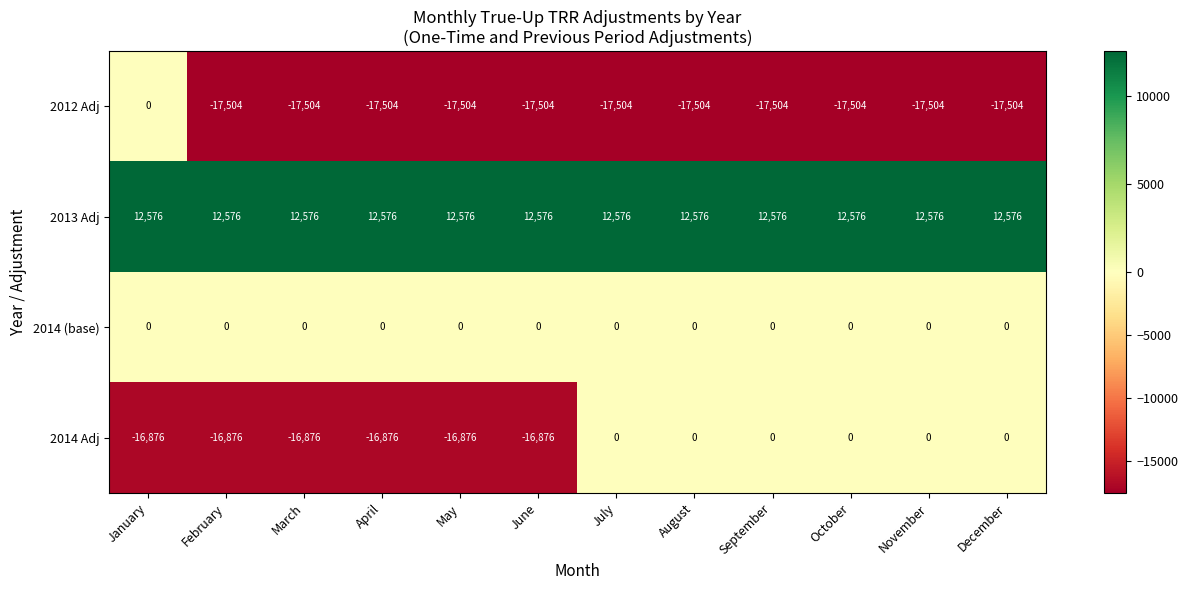

Which series changed the most between April and October?

2014 Adj